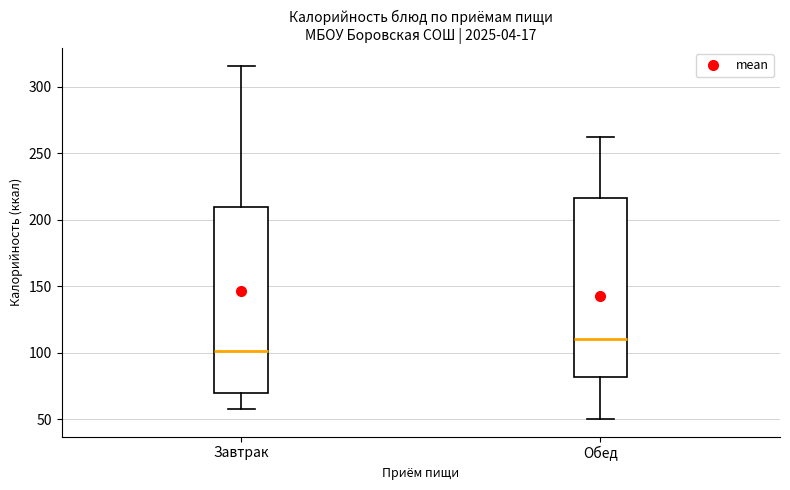

Reading left to right, transcribe this box plot: for each box, give where its median line is, the range the box spans, and where its two whiskers end, as read against the y-axis. The values are not printed on the chart, so give them approximately, as read against the axis.

Завтрак: median 100, box 70 to 210, whiskers 60 to 315
Обед: median 110, box 80 to 215, whiskers 50 to 260